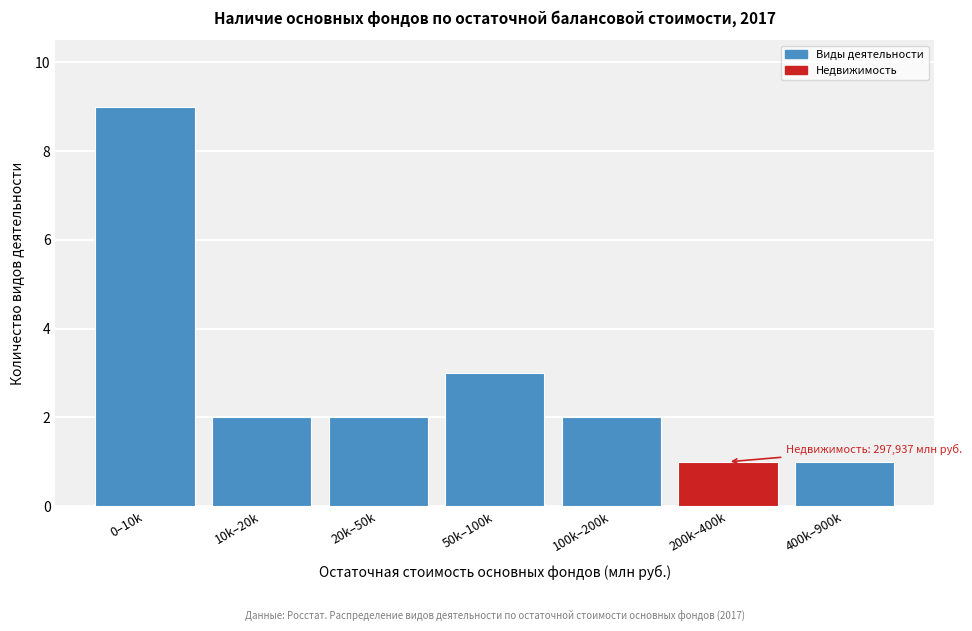

Reading left to right, extract all data points from this chart.

0–10k=9	10k–20k=2	20k–50k=2	50k–100k=3	100k–200k=2	200k–400k=1	400k–900k=1